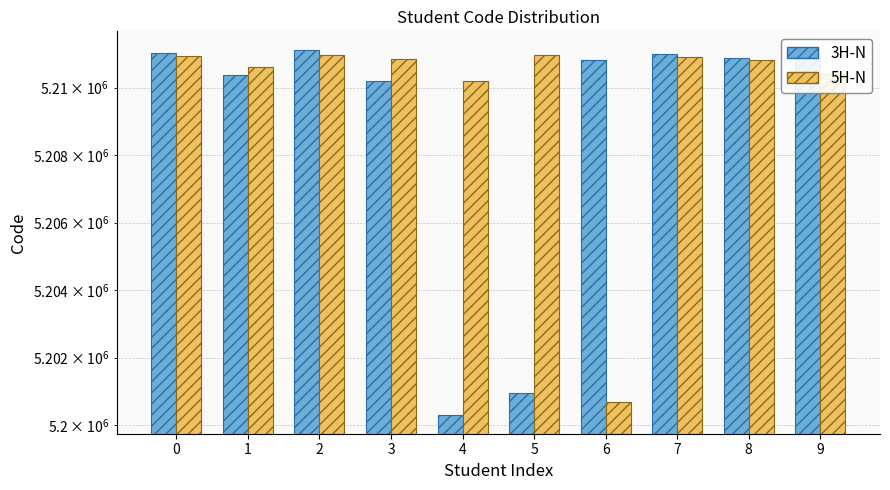

The value of 3H-N at 9 is 8921043. True or false?

False